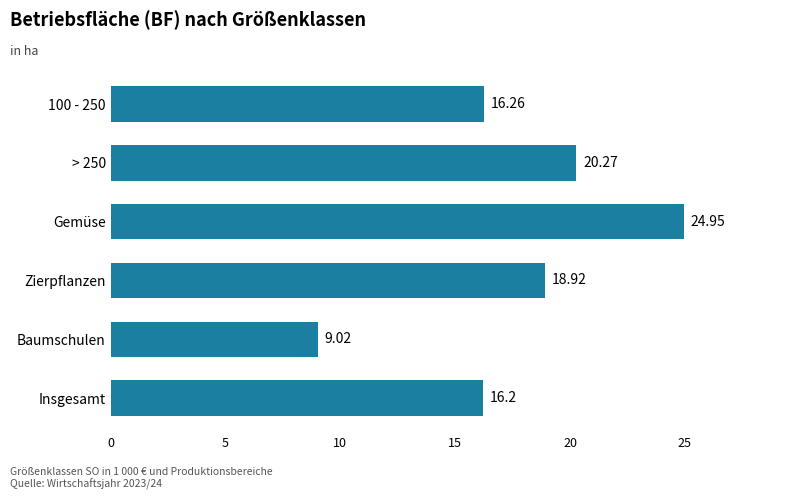

What is the minimum value shown in the chart?

9.0